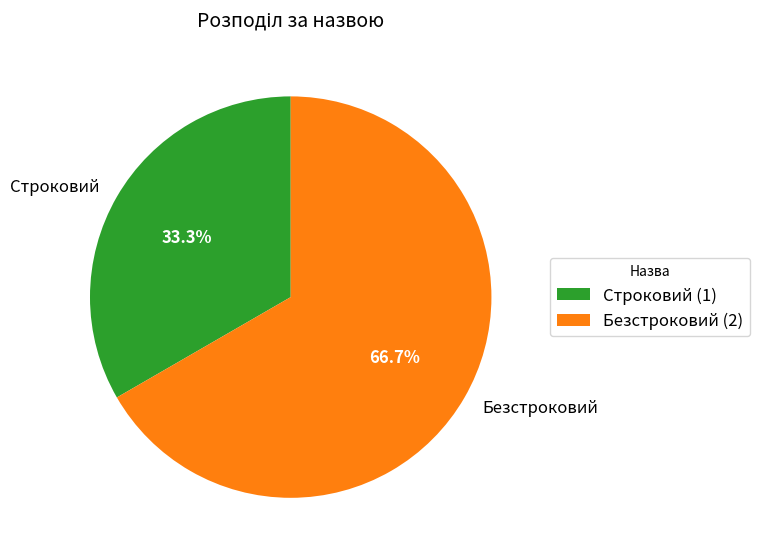

To the nearest percent, what is the difference between the largest and smallest slice percentages?

33%